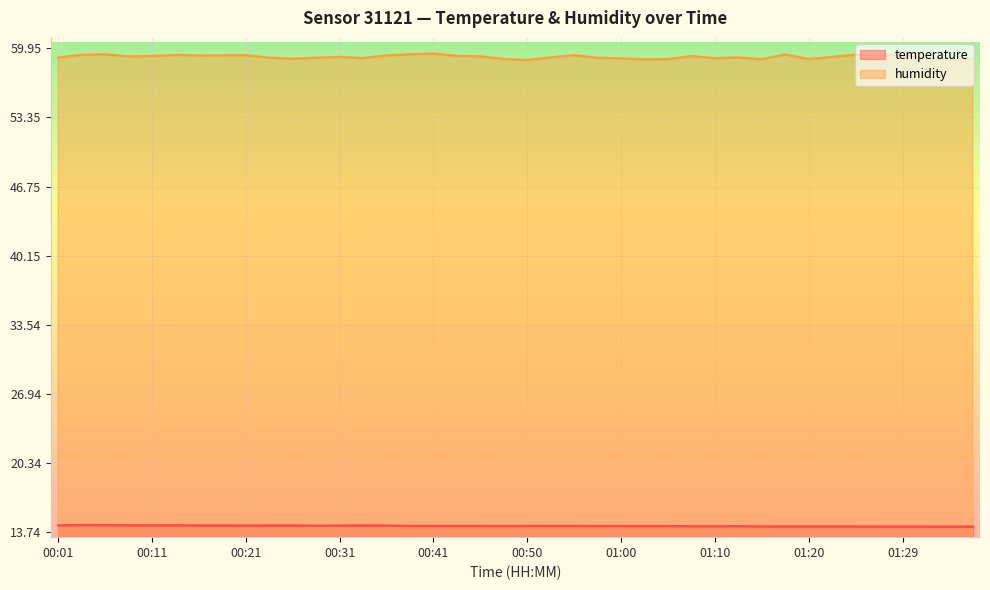

At how many categories does at least one series exceed 36?

40